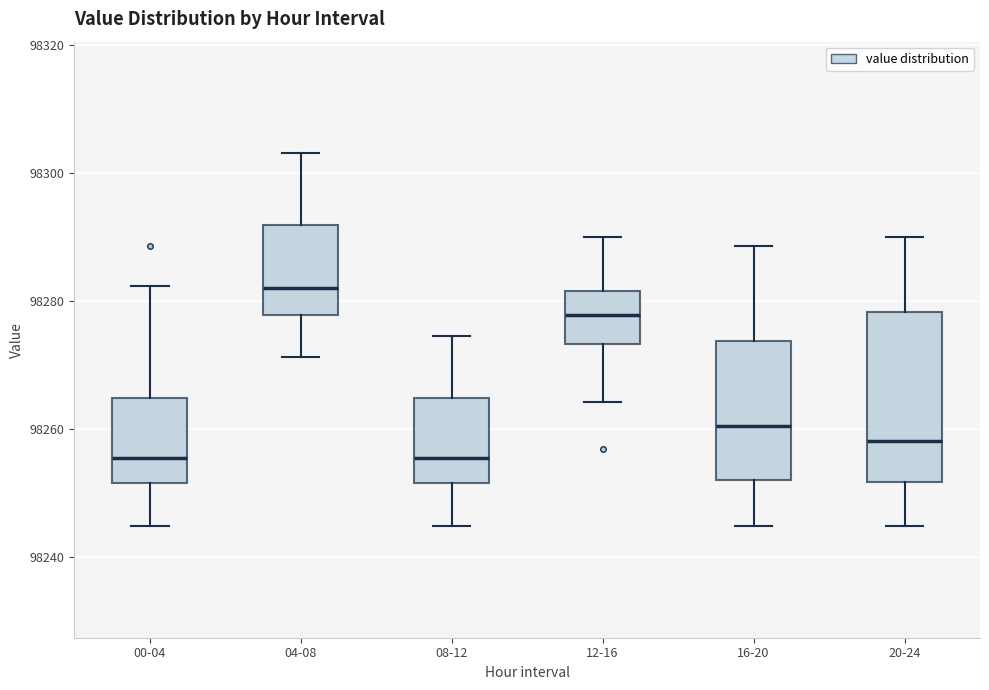

Reading left to right, transcribe this box plot: for each box, give where its median line is, the range the box spans, and where its two whiskers end, as read against the y-axis. The values are not printed on the chart, so give them approximately, as read against the axis.

00-04: median 98256, box 98252 to 98264, whiskers 98244 to 98282
04-08: median 98282, box 98278 to 98292, whiskers 98272 to 98304
08-12: median 98256, box 98252 to 98264, whiskers 98244 to 98274
12-16: median 98278, box 98274 to 98282, whiskers 98264 to 98290
16-20: median 98260, box 98252 to 98274, whiskers 98244 to 98288
20-24: median 98258, box 98252 to 98278, whiskers 98244 to 98290